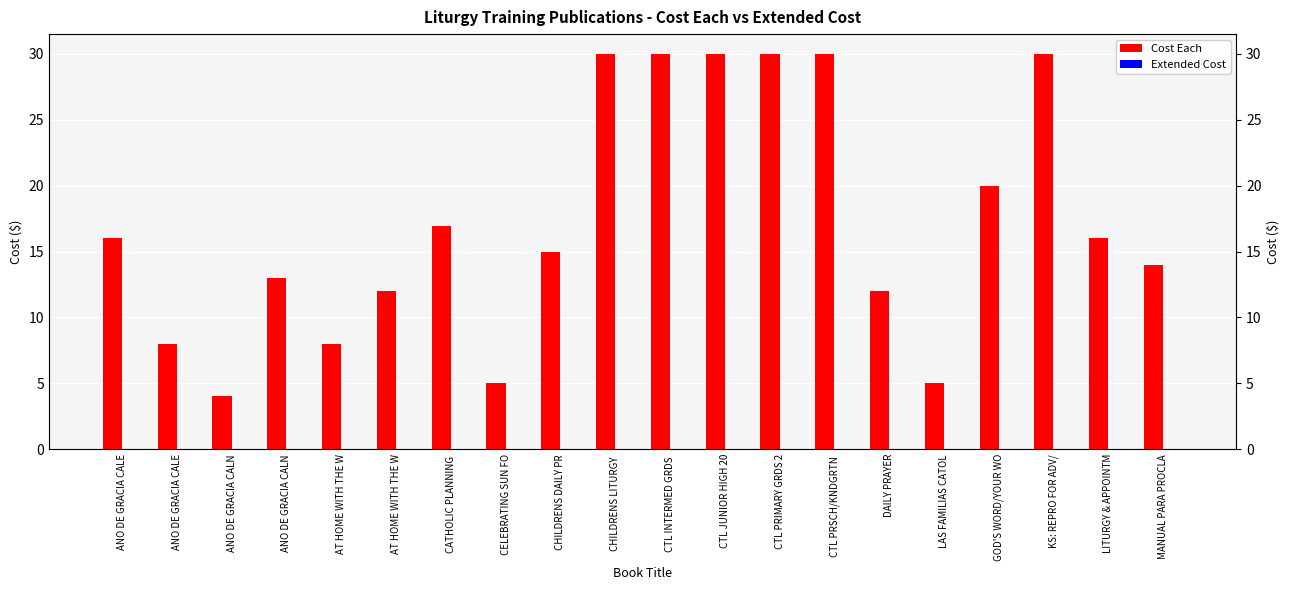

What is the difference between the maximum and minimum values in the Cost Each series?

26.0